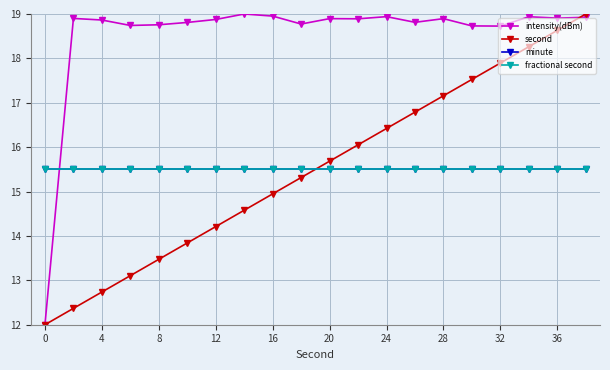

What is the minimum value shown in the chart?

12.0